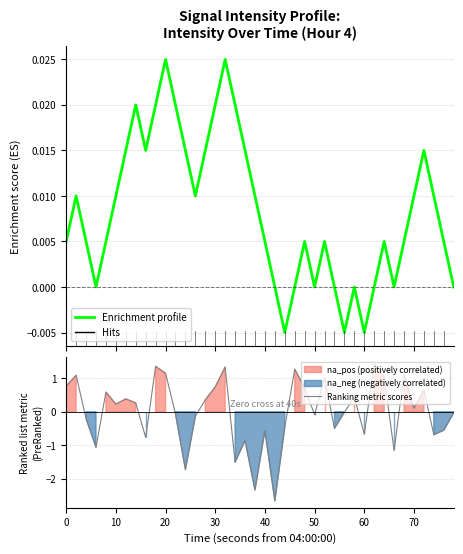

Which series has the widest spread of values?

Ranking metric scores